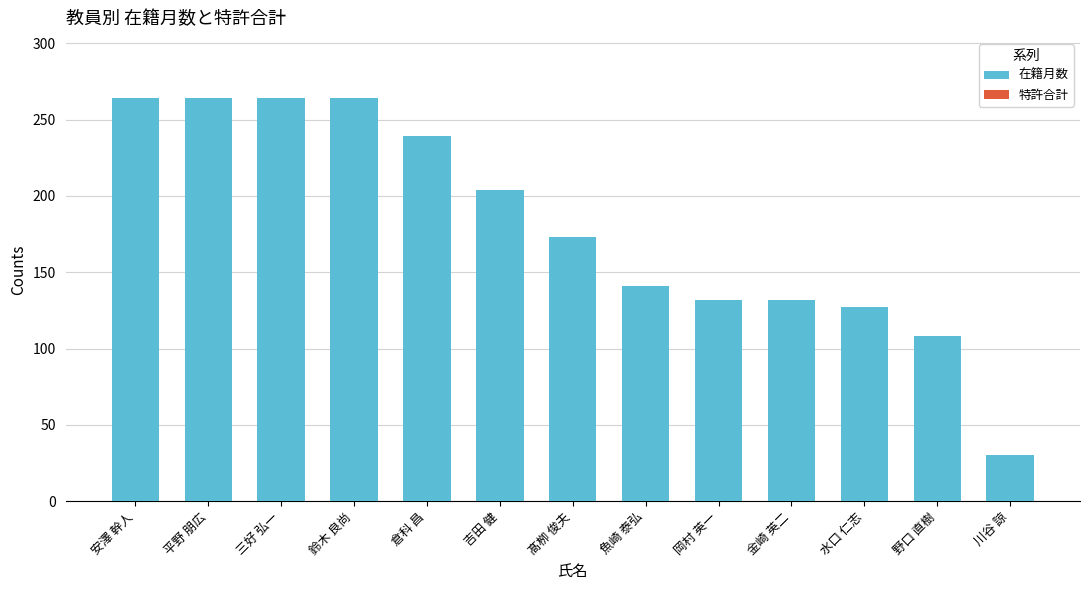

How many categories are shown in the chart?

13